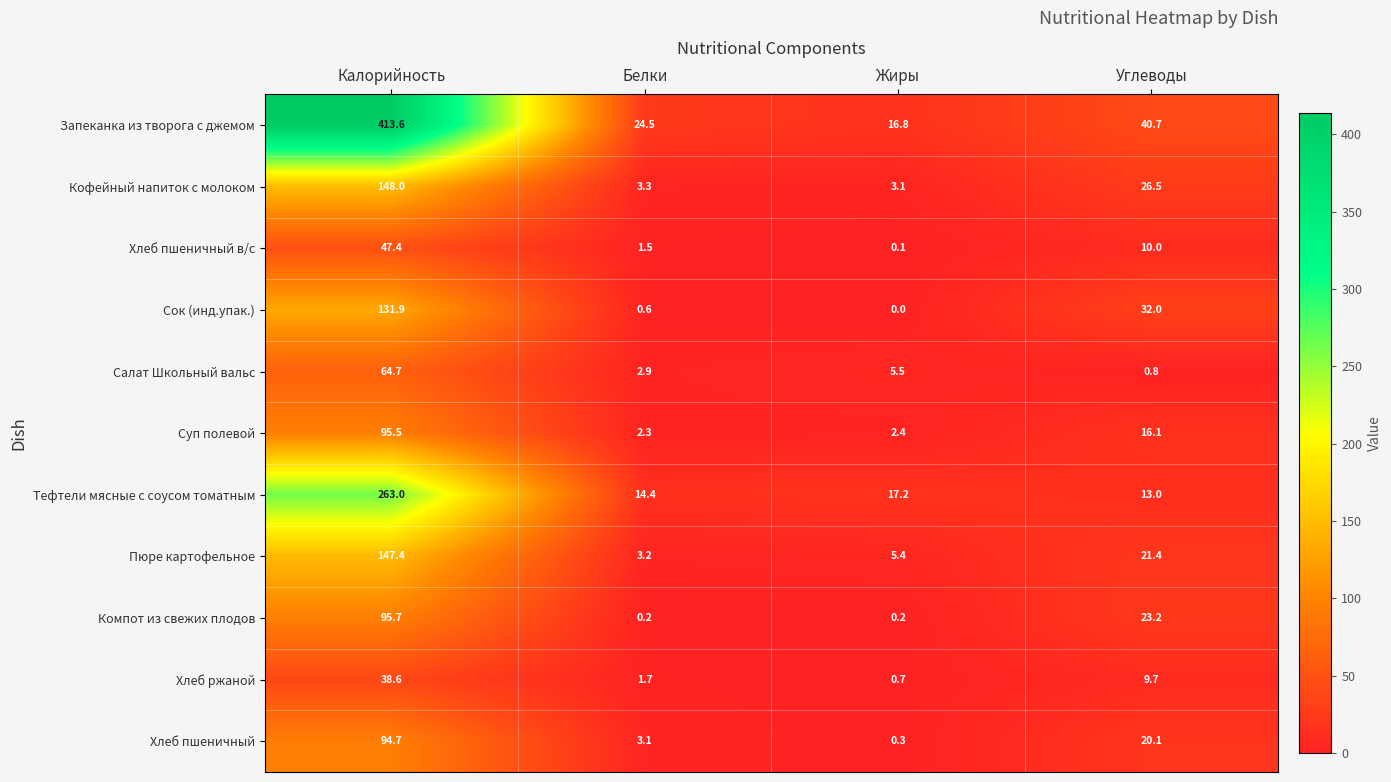

Which series has the widest spread of values?

Запеканка из творога с джемом